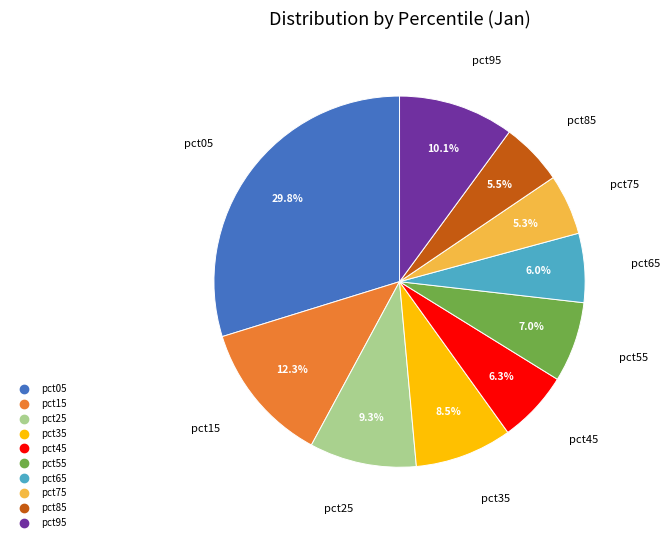

Is the sum of pct75 and pct25 greater than half?

No